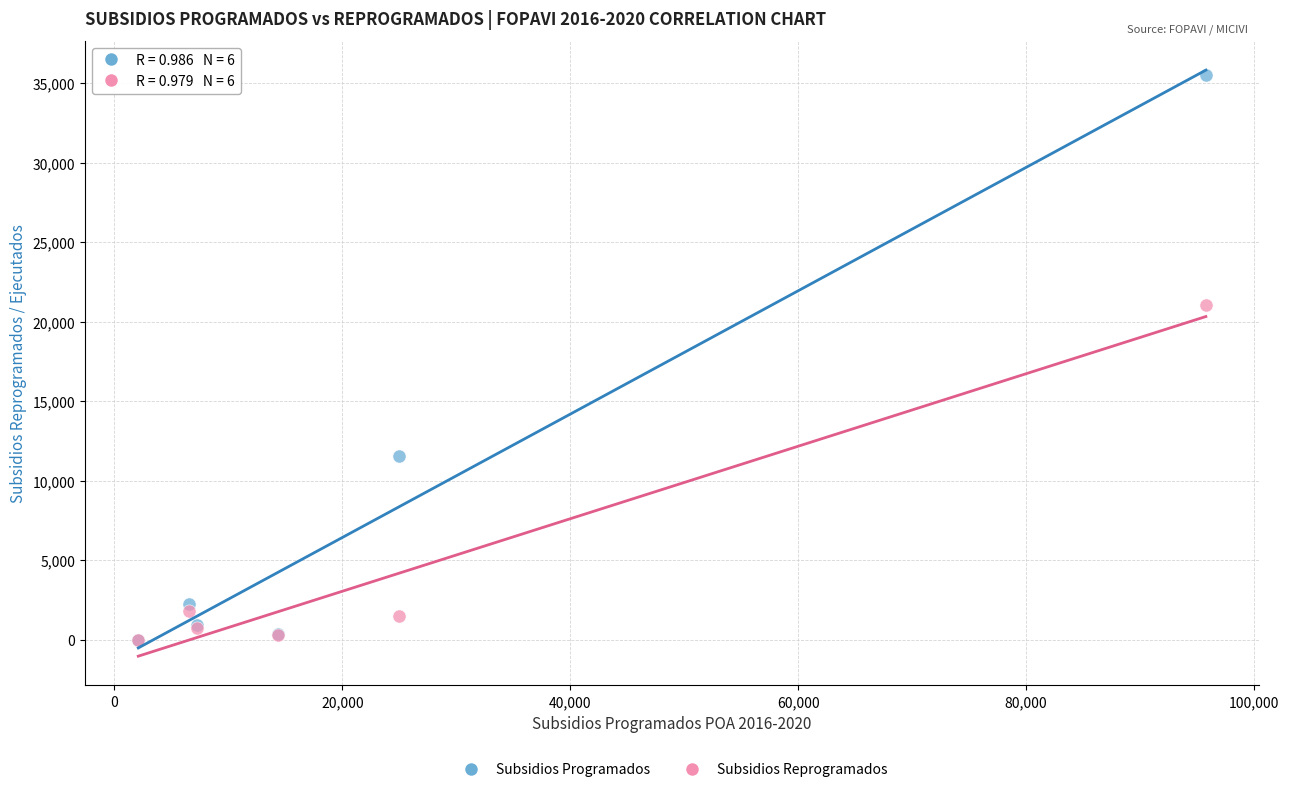

In the Subsidios Programados series, what Y value is closest to 17779?

11535